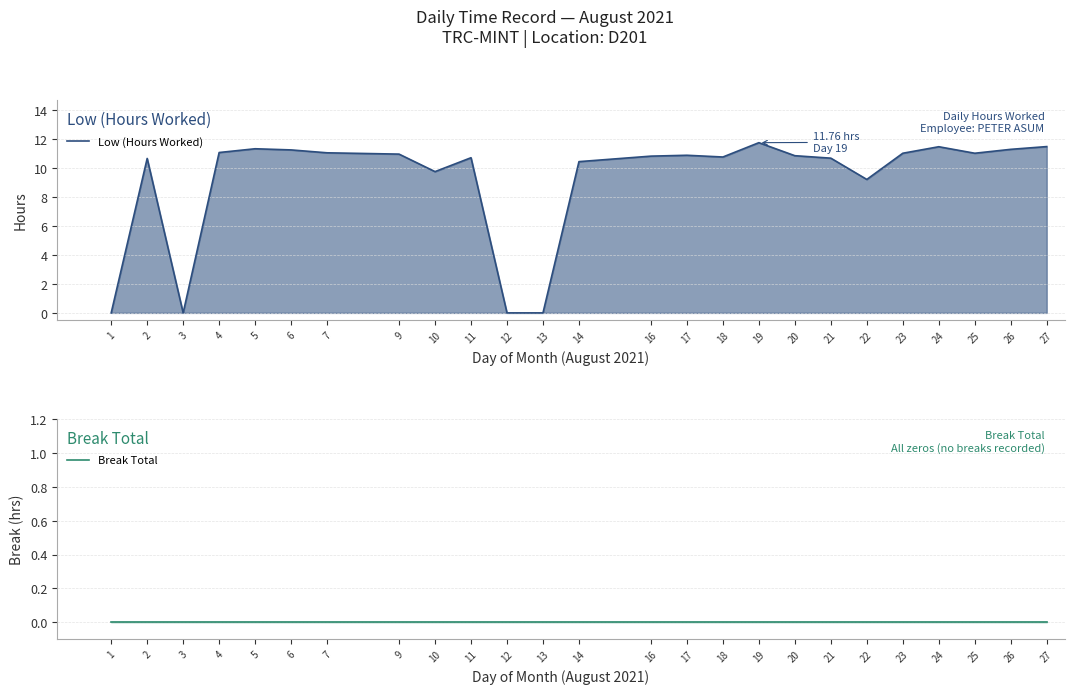

True or false: Low (Hours Worked) has a value of 19.3 at 20.

False